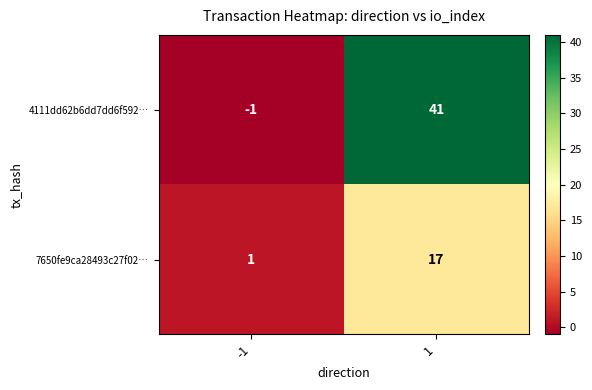

What is the average value of the 7650fe9ca28493c27f02… series?

9